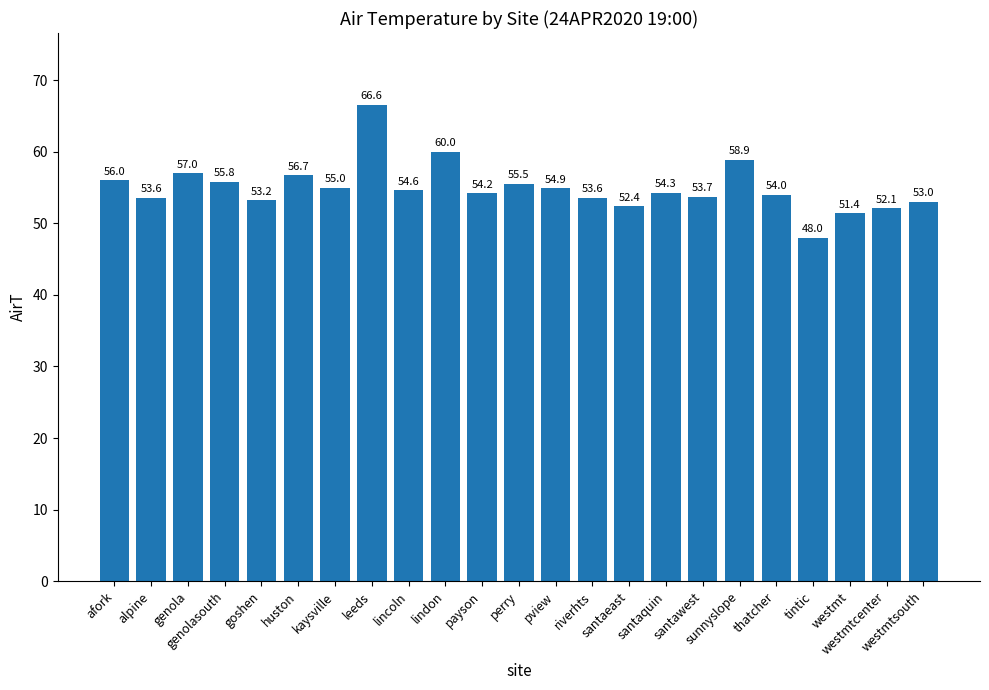

Is it true that the value at santaeast is 20.1?

False